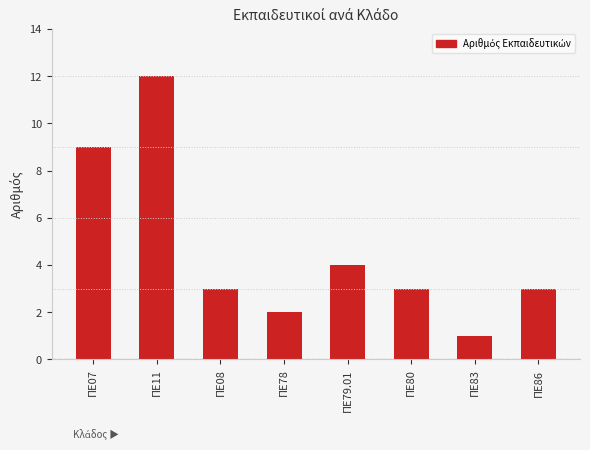

How many distinct data groups are displayed?

1